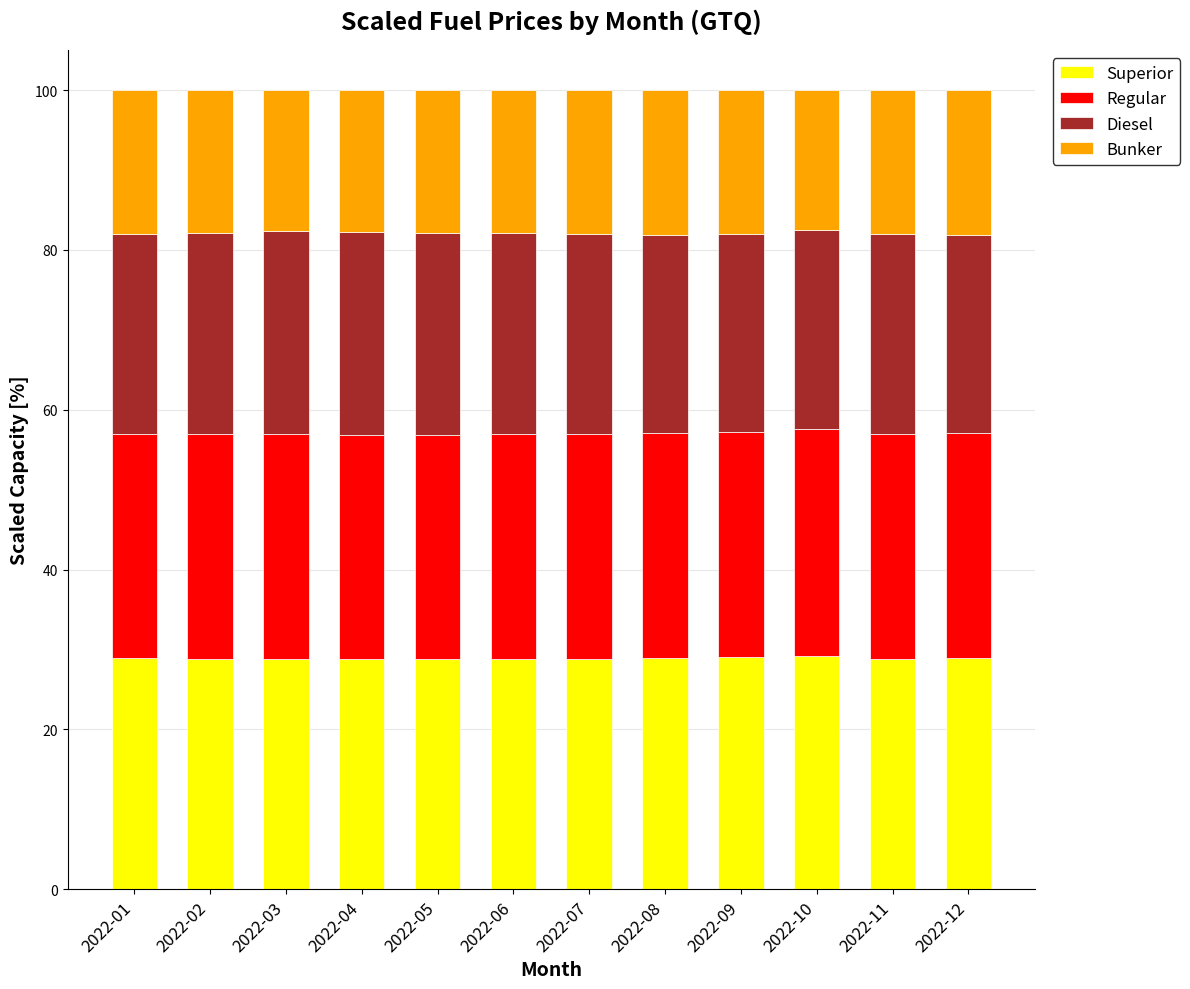

Are the bars horizontal?

No